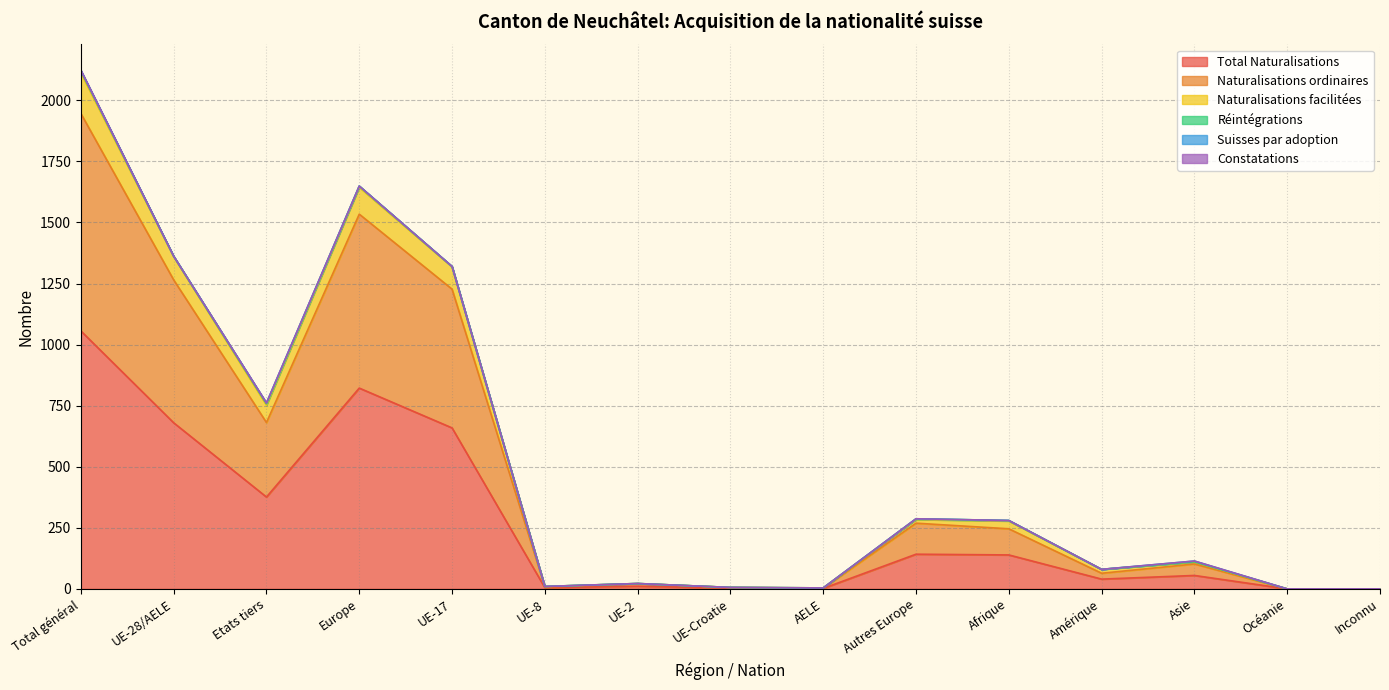

What is the highest value of the Total Naturalisations series?

1056